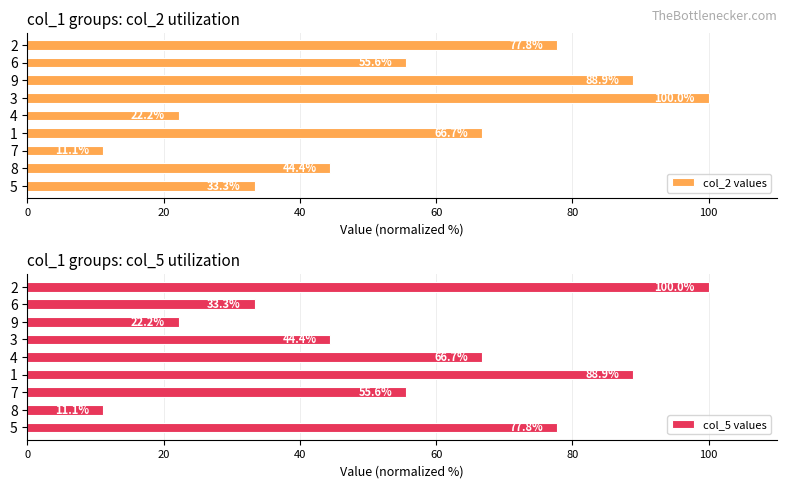

Reading left to right, transcribe all the data shown in this chart.

col_2 values: 33.3	44.4	11.1	66.7	22.2	100.0	88.9	55.6	77.8
col_5 values: 77.8	11.1	55.6	88.9	66.7	44.4	22.2	33.3	100.0